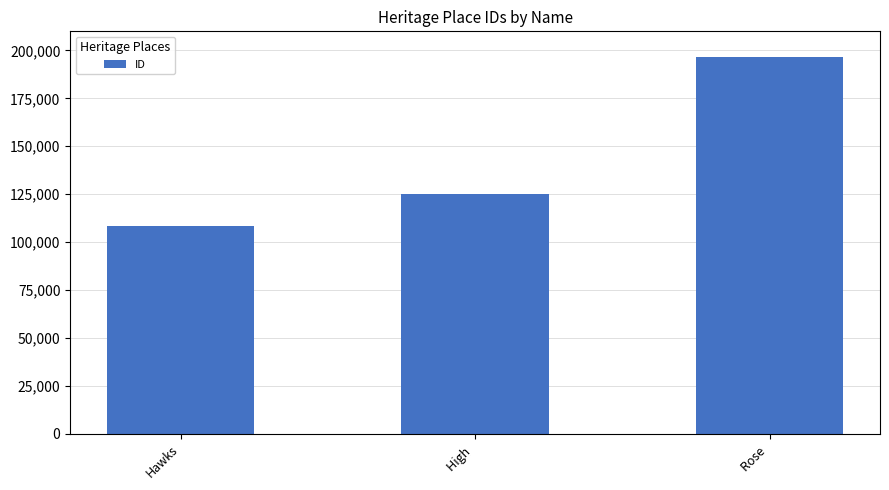

The chart shows a value of 108116 at Hawks. True or false?

True